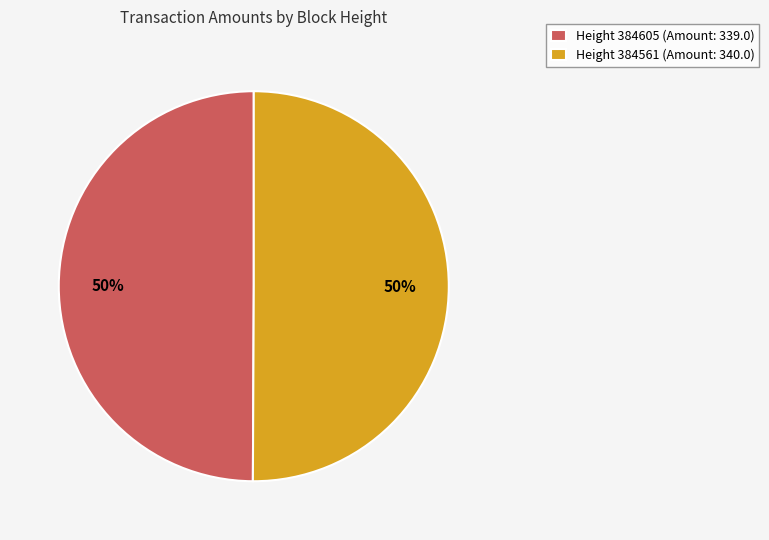

True or false: Height 384605 (Amount: 339.0) accounts for 37% of the total.

False